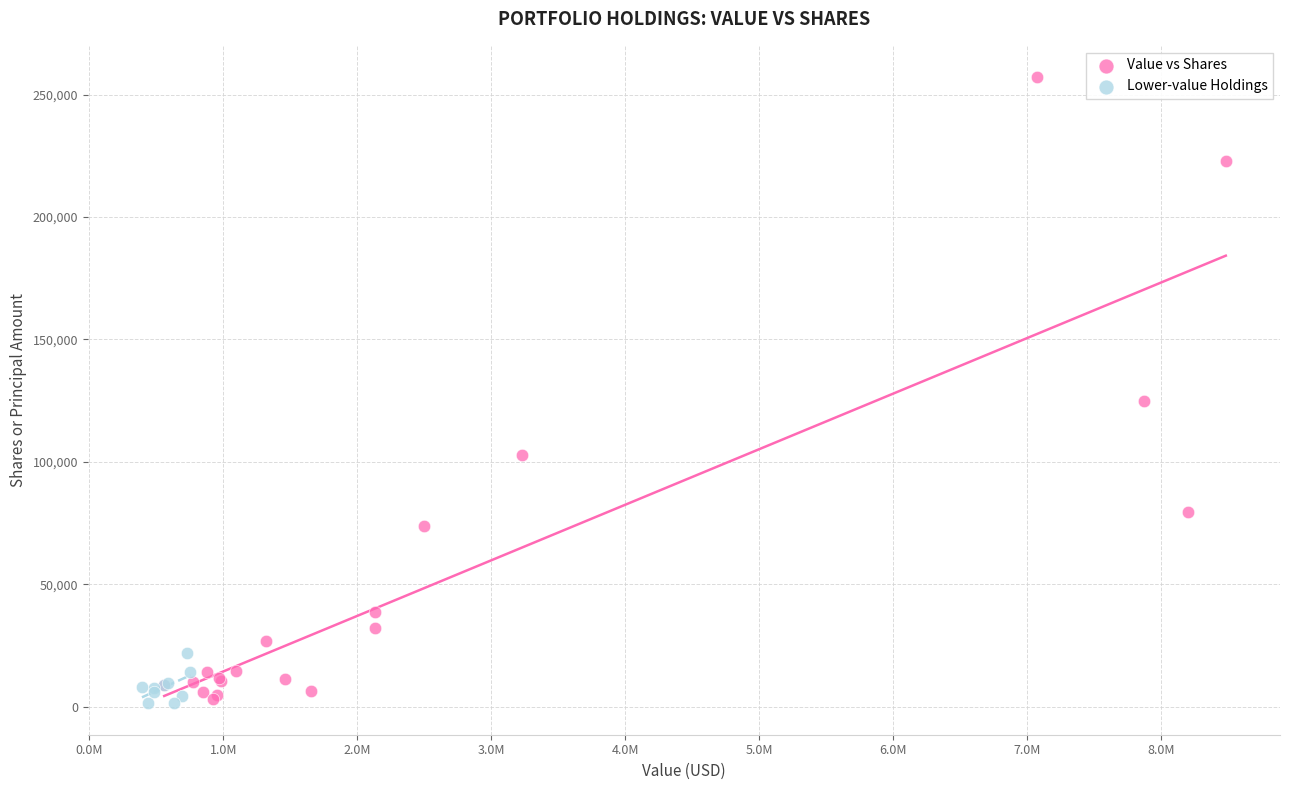

Which series contains the highest Y value?

Value vs Shares